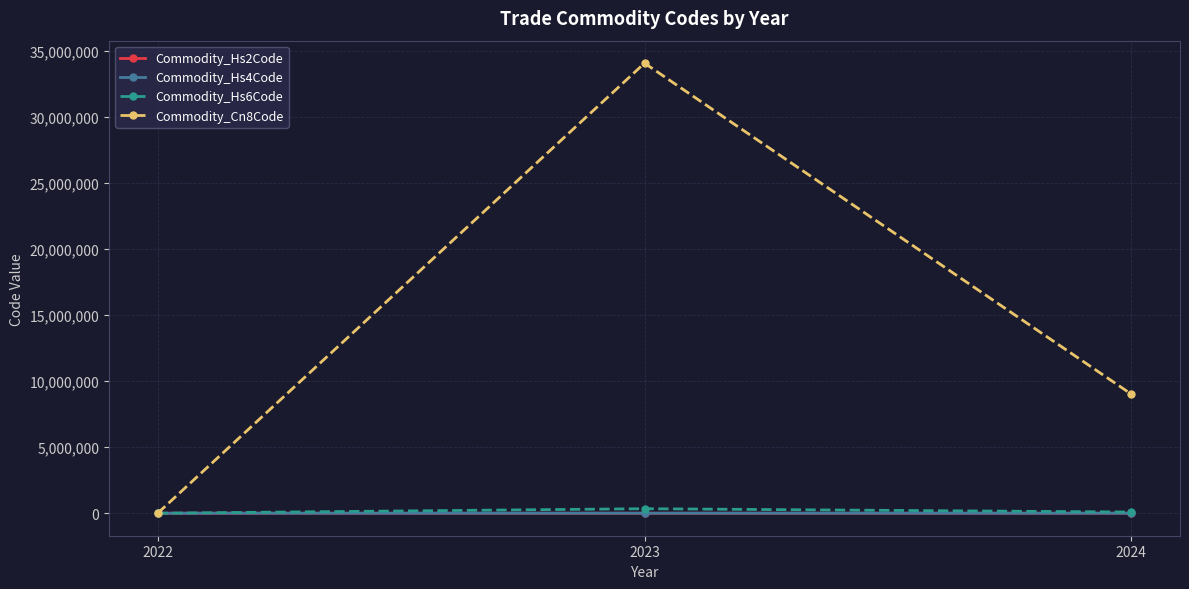

Where is Commodity_Hs4Code nearest to the value 1704?

2024